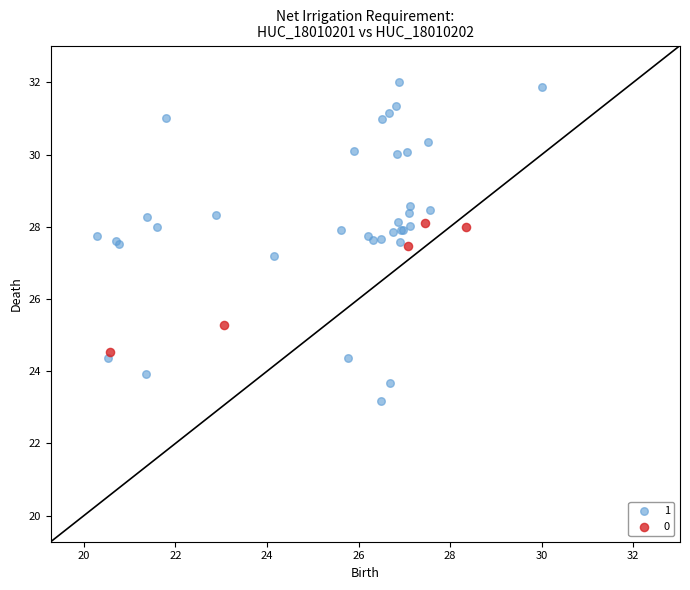

Which series reaches the minimum Y coordinate?

1